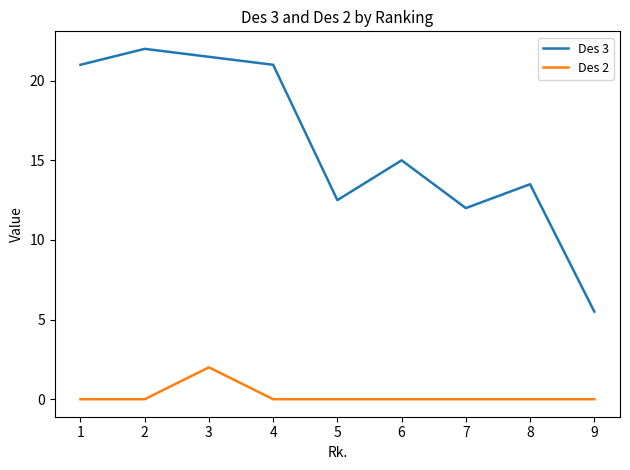

Is it true that Des 2 equals 0.0 at 5?

True